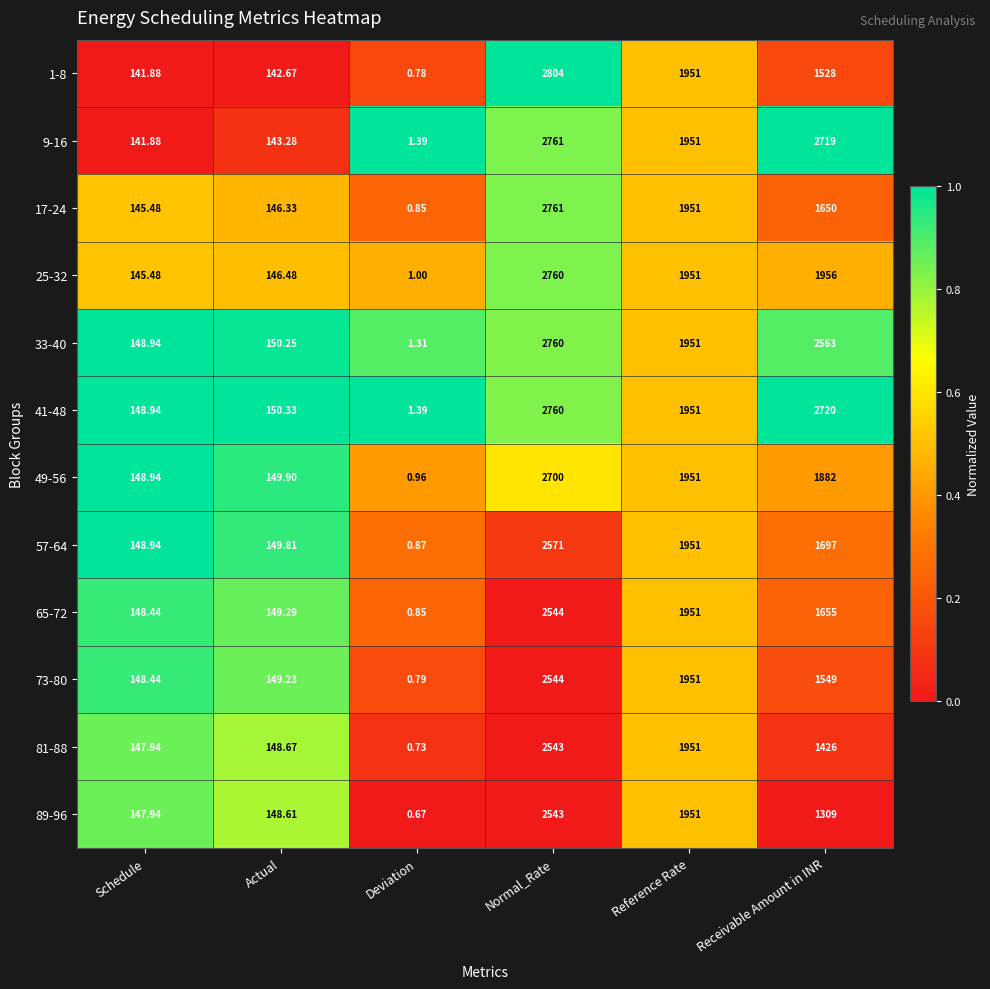

What is the total value across all series at Schedule?

1763.2